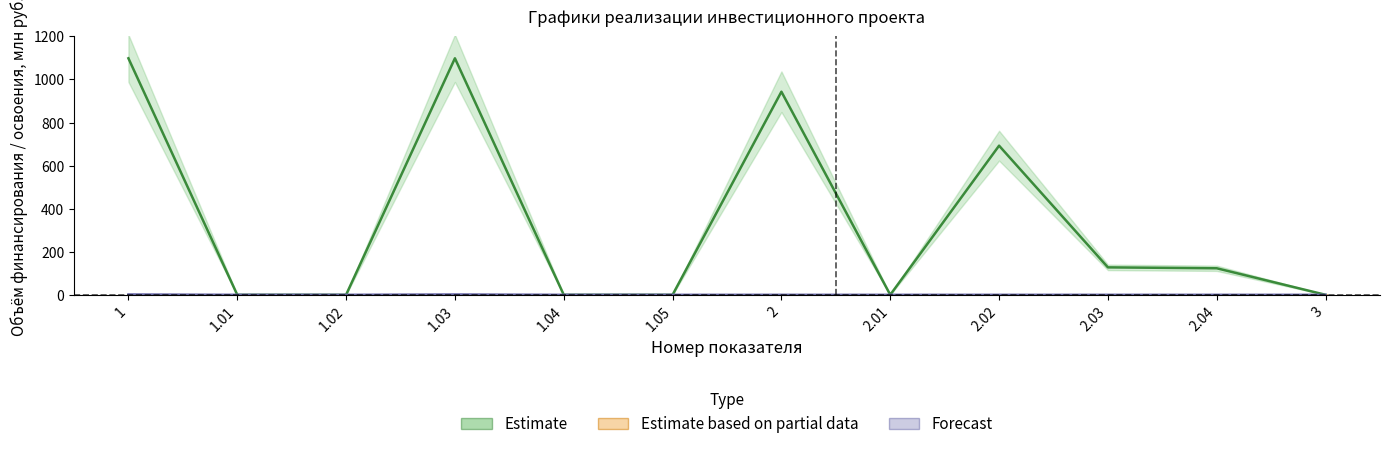

Which series changed the most between 1.04 and 3?

Estimate